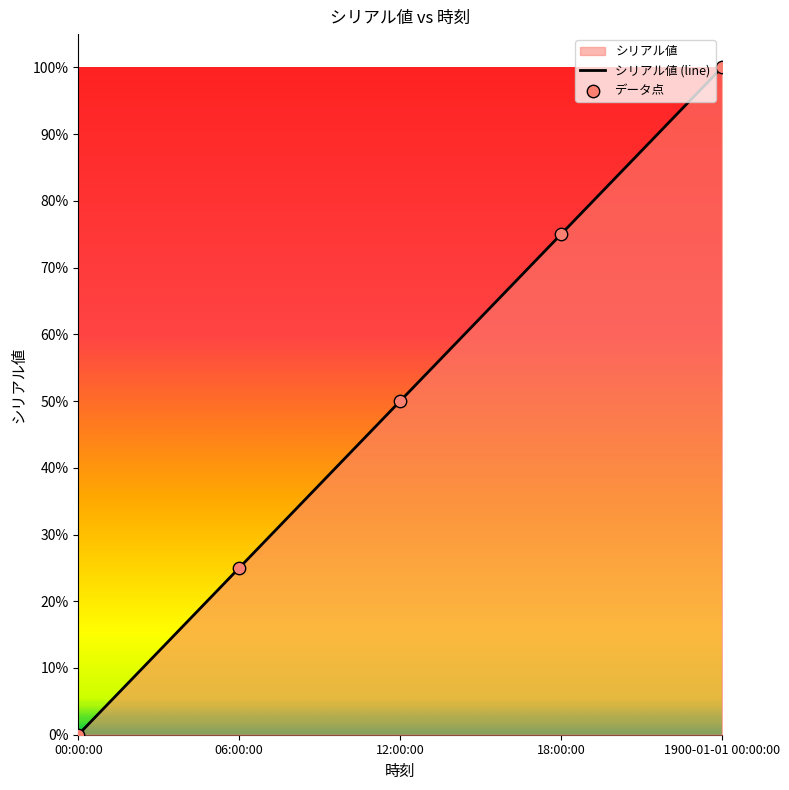

Between 1900-01-01 00:00:00 and 12:00:00, which is larger?

1900-01-01 00:00:00